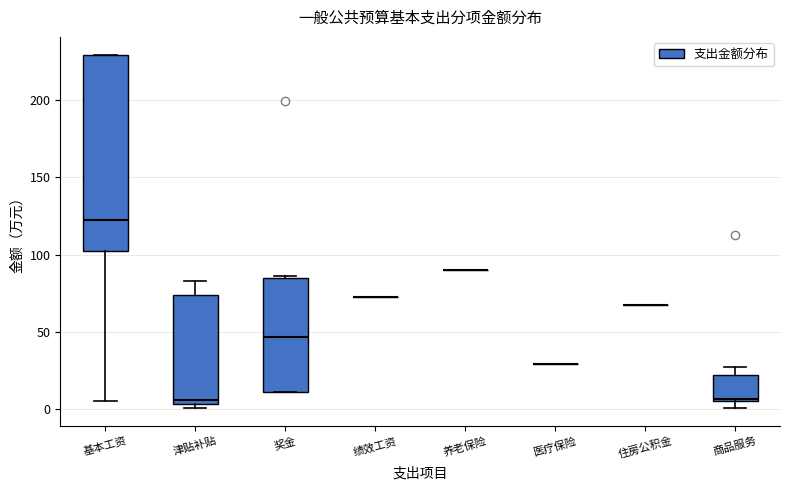

Where does the median line of the box for 奖金 sit on the y-axis? The values are not printed on the chart, so give them approximately, as read against the axis.

45